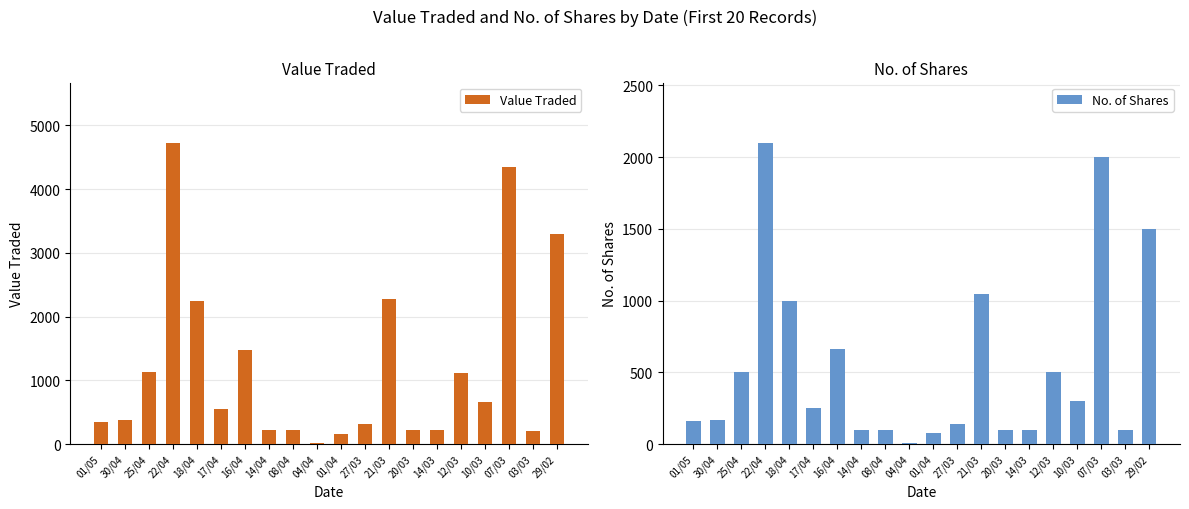

Does the chart contain any negative values?

No